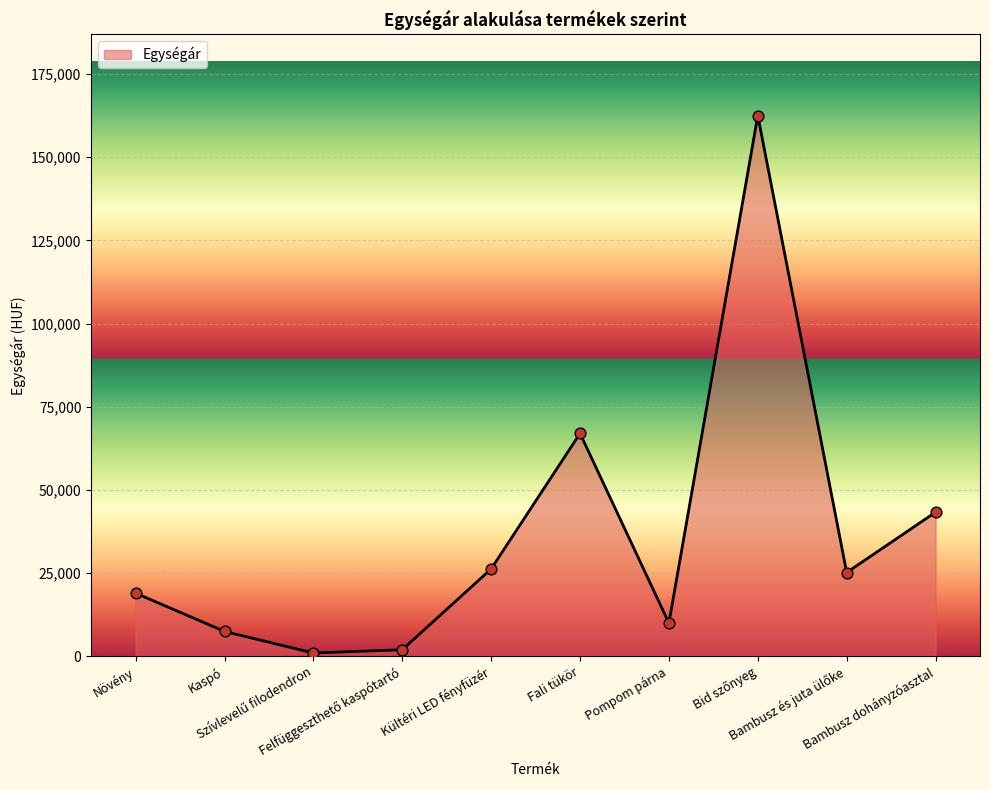

Approximately how many times larger is the value at Kültéri LED fényfüzér compared to Növény?

1.4